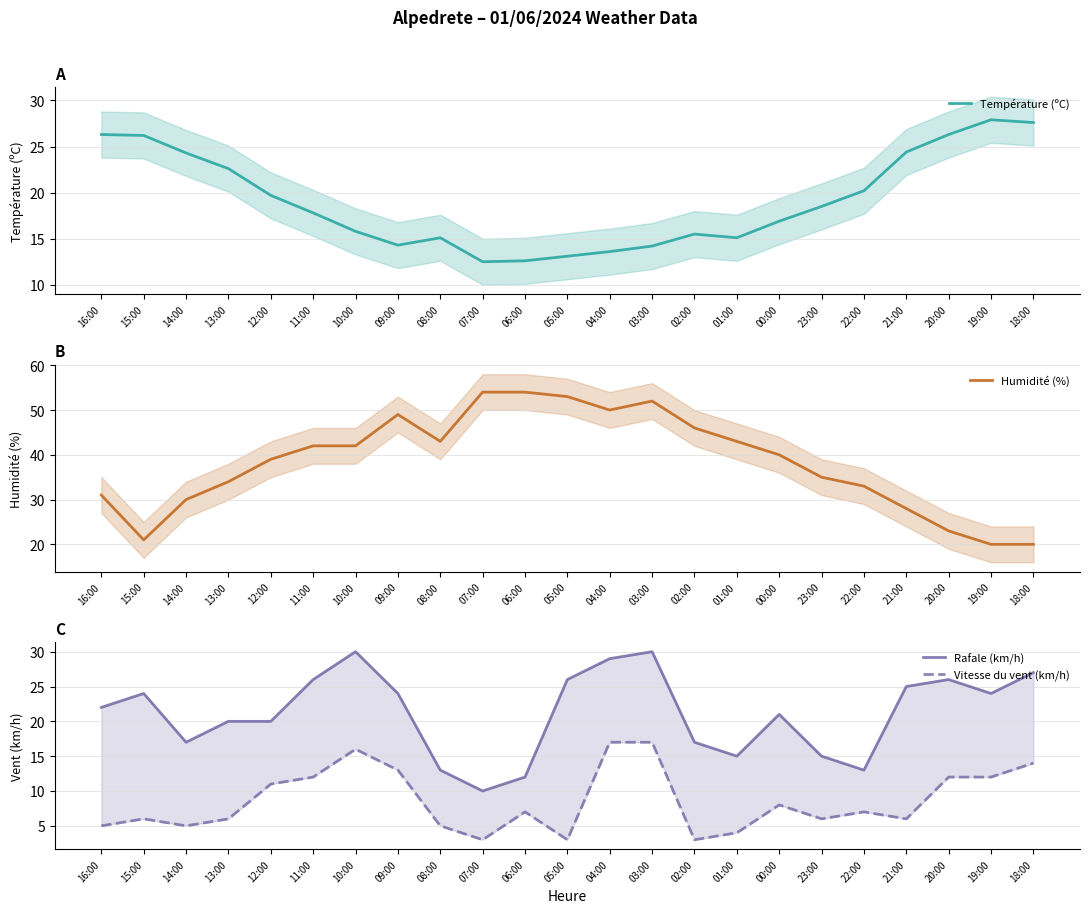

Which series has the largest range (max minus min)?

Humidité (%)